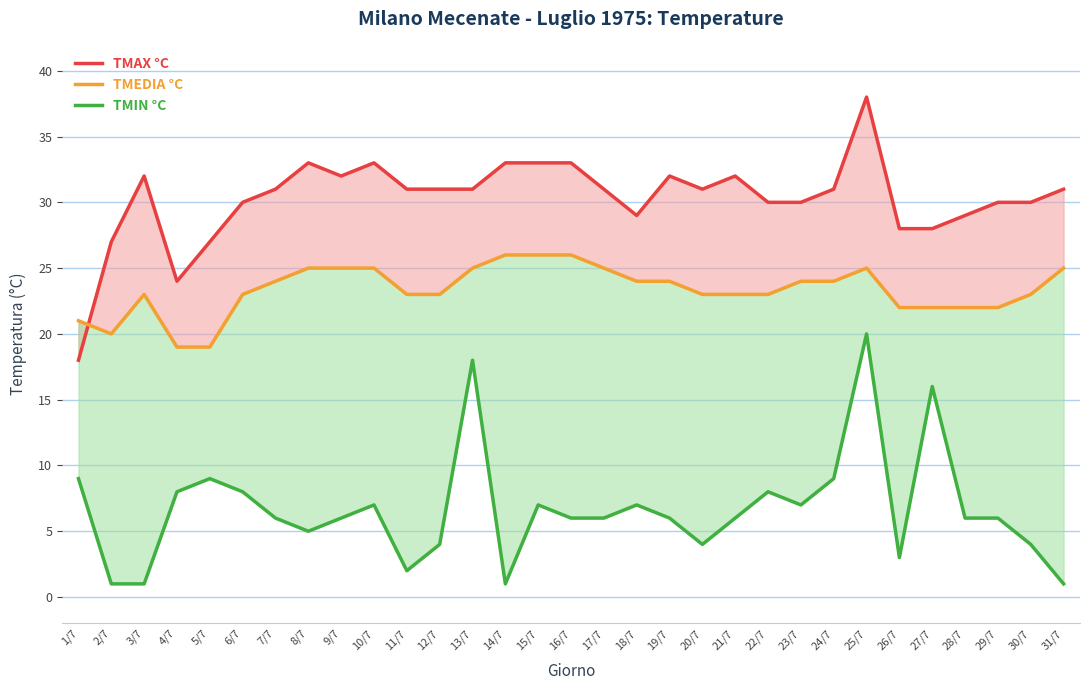

How many interior local valleys does the TMIN °C series have?

6